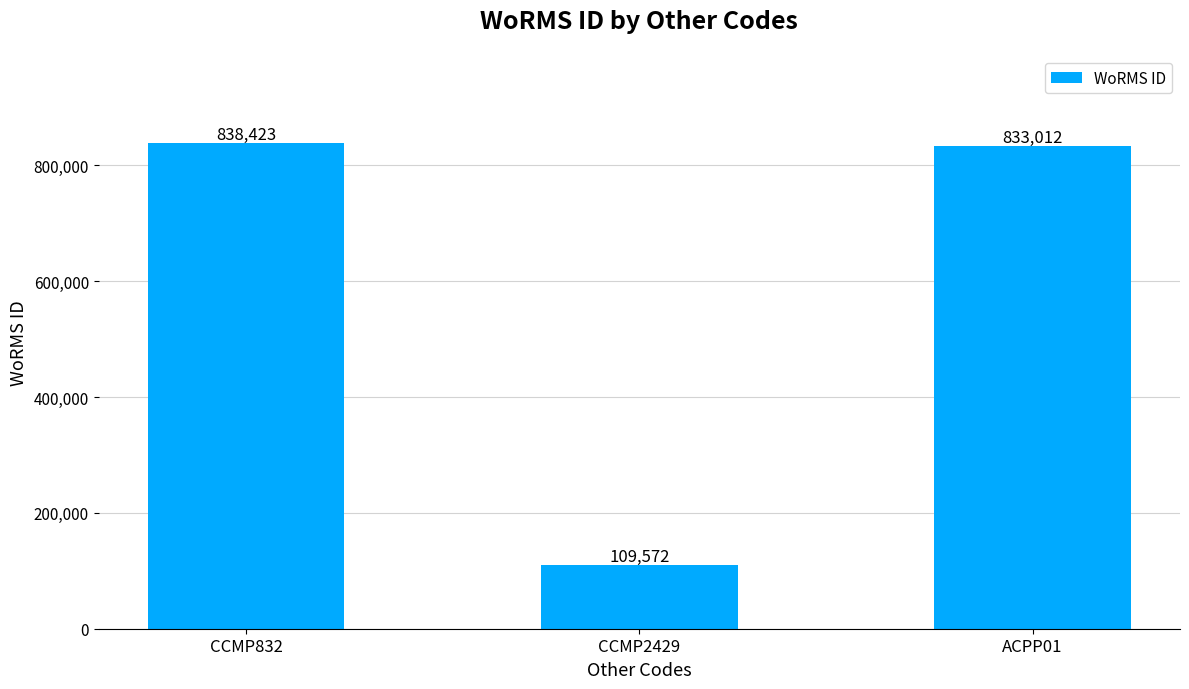

What is the value of the 1st bar from the left?

838423